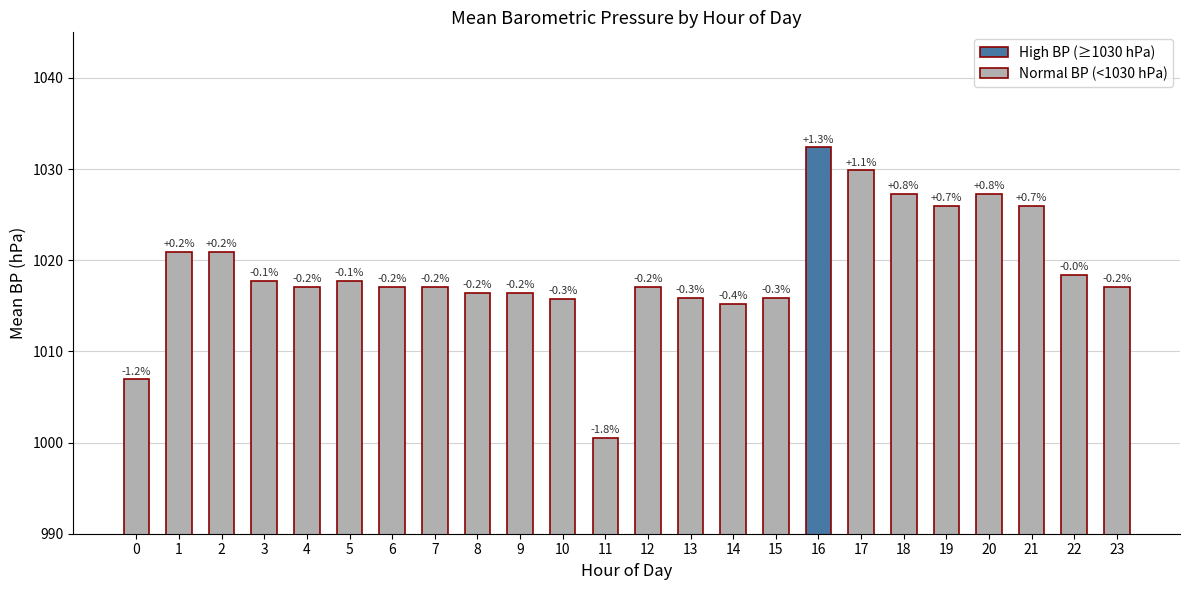

Is it true that the value at 14 is 1643.5?

False